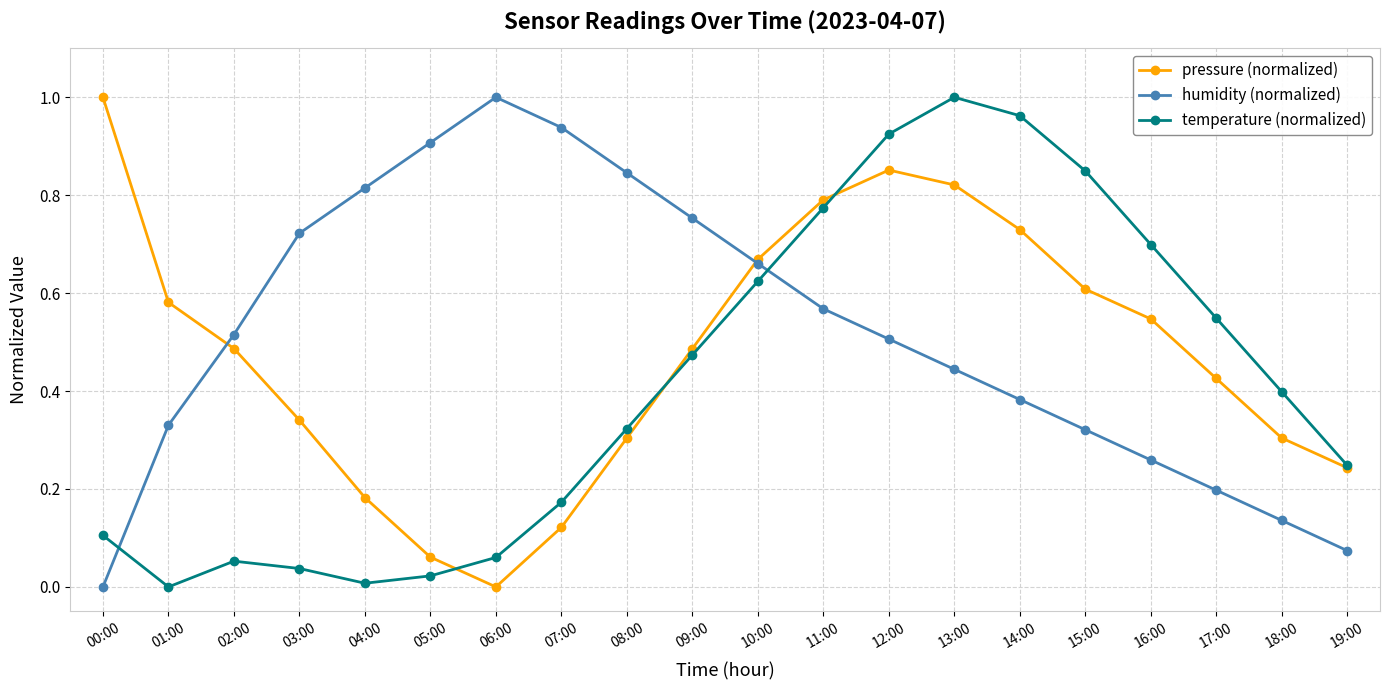

In pressure (normalized), how many points are higher than both neighbors (excluding endpoints)?

1